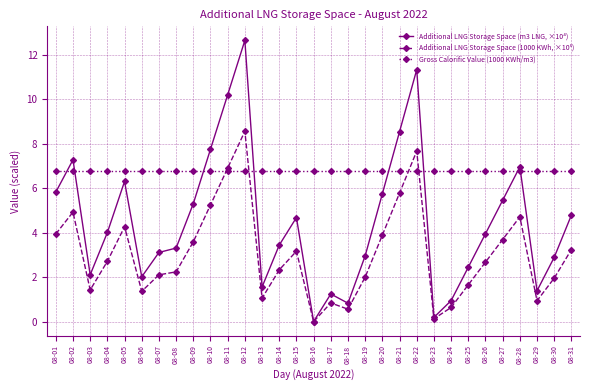

What is the value of the Gross Calorific Value (1000 KWh/m3) point at the 7th from the left?

6.8